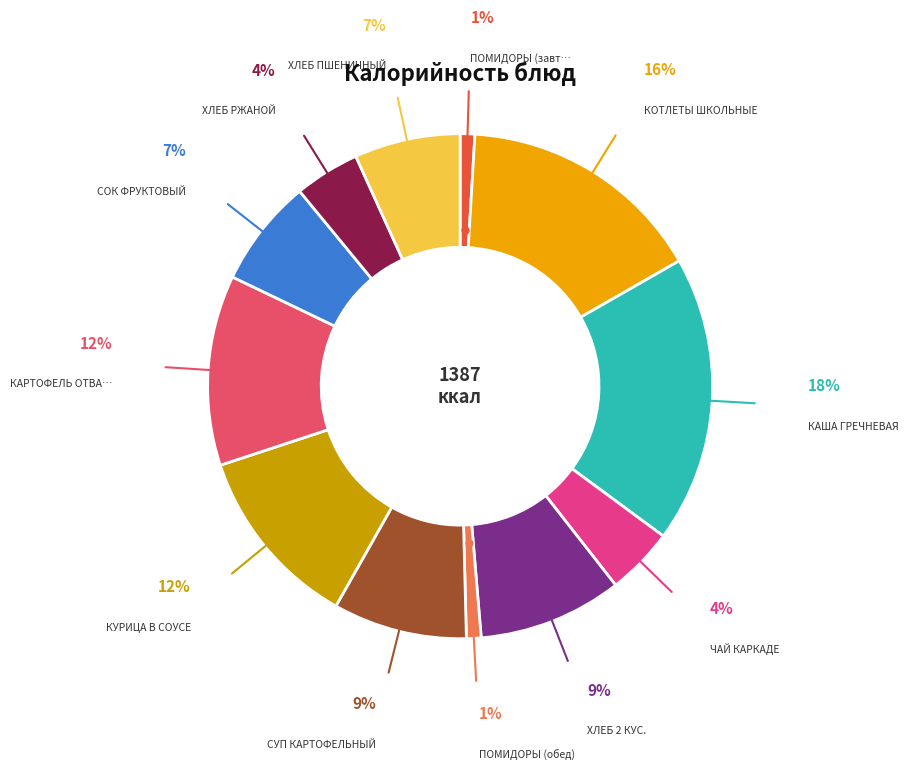

How many slices are in this pie chart?

12